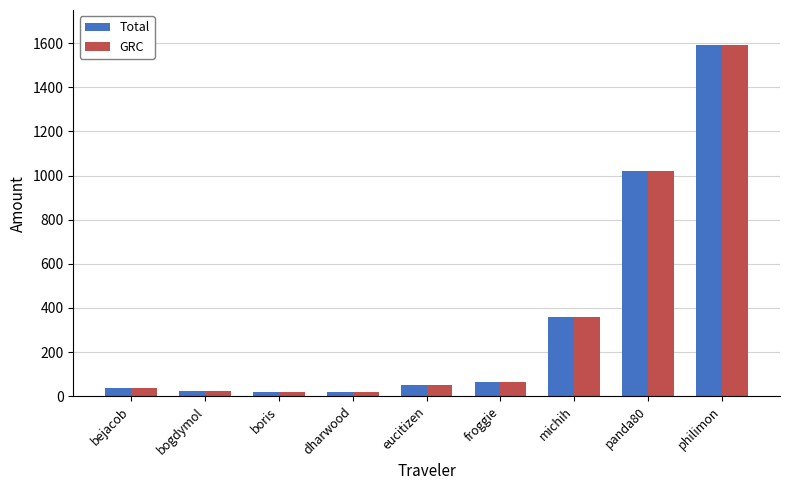

At which category is the sum across all series the highest?

philimon